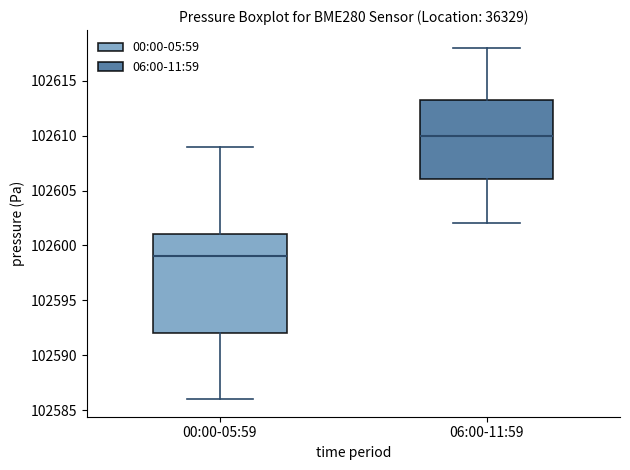

Which box's median line is the highest?

06:00-11:59